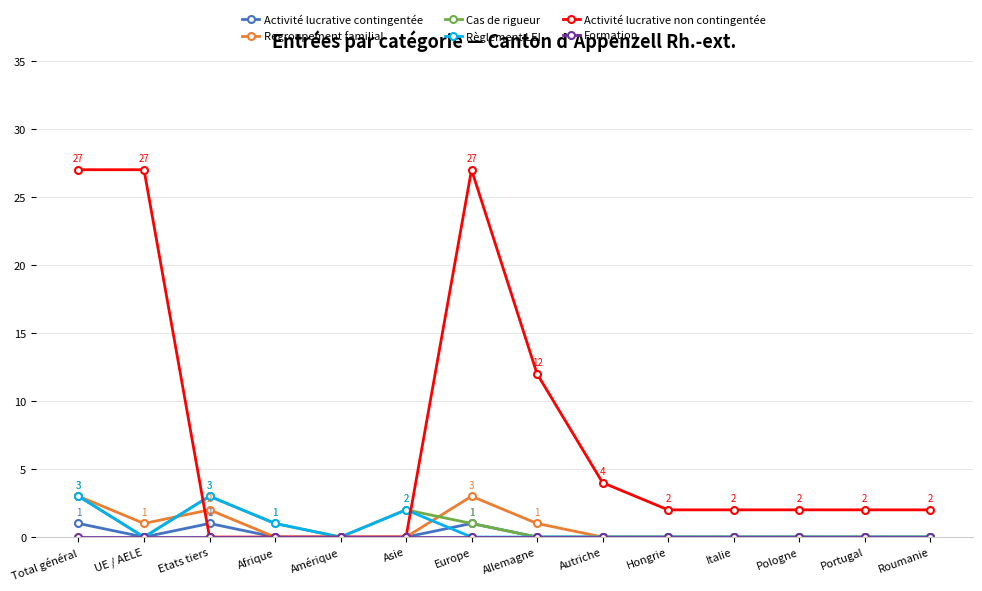

What is the label of the 10th point from the right?

Amérique